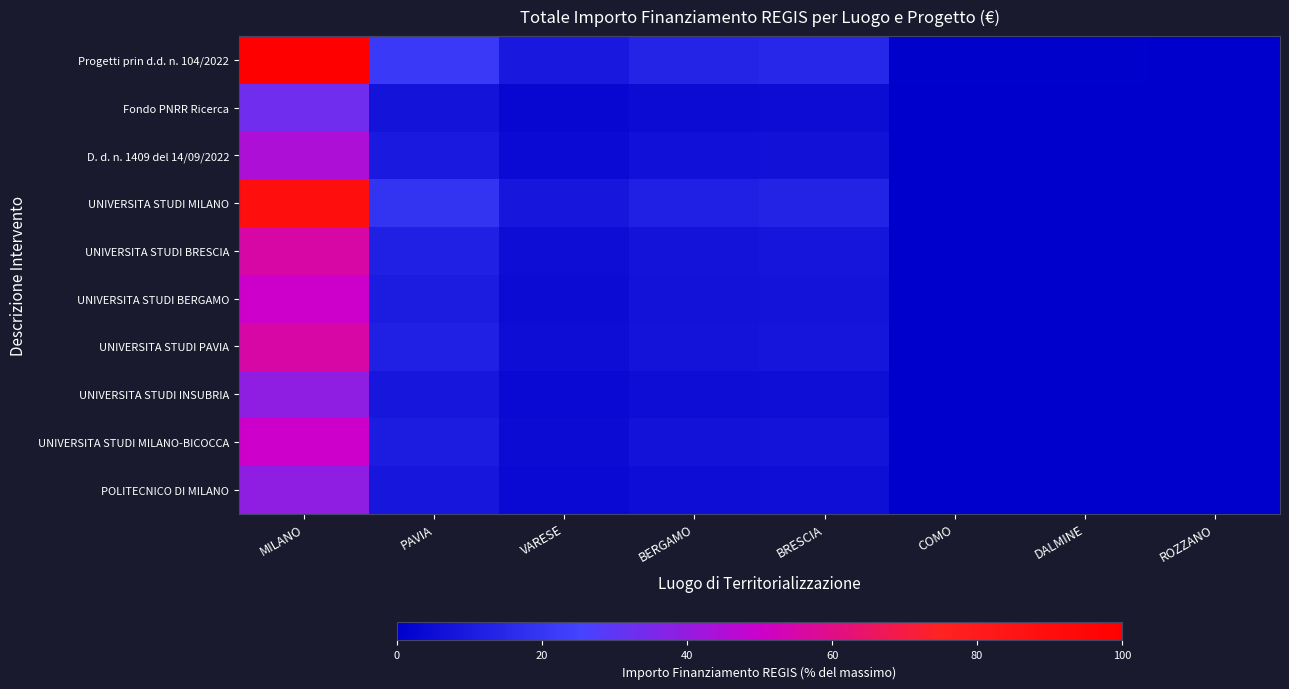

Between BERGAMO and ROZZANO, which series saw the biggest shift?

Progetti prin d.d. n. 104/2022